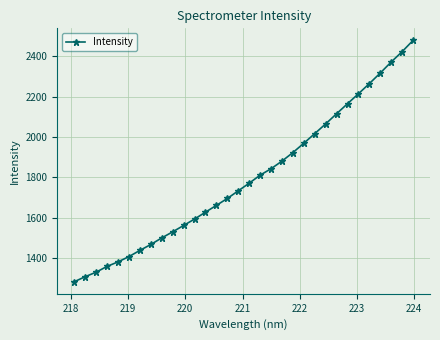

What is the value of the 1st point from the left?

1282.8